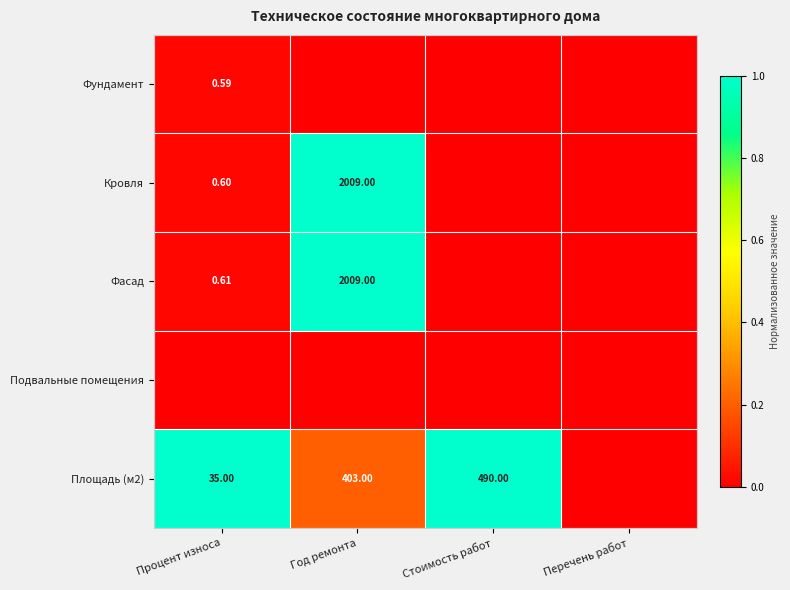

At Перечень работ, list the series in order from smallest to largest.

Фундамент, Кровля, Фасад, Подвальные помещения, Площадь (м2)